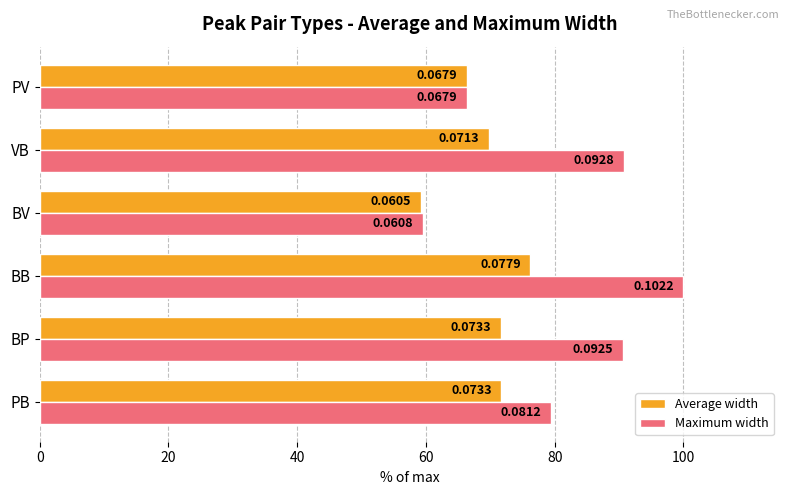

What are all the series names shown in the legend?

Average width, Maximum width